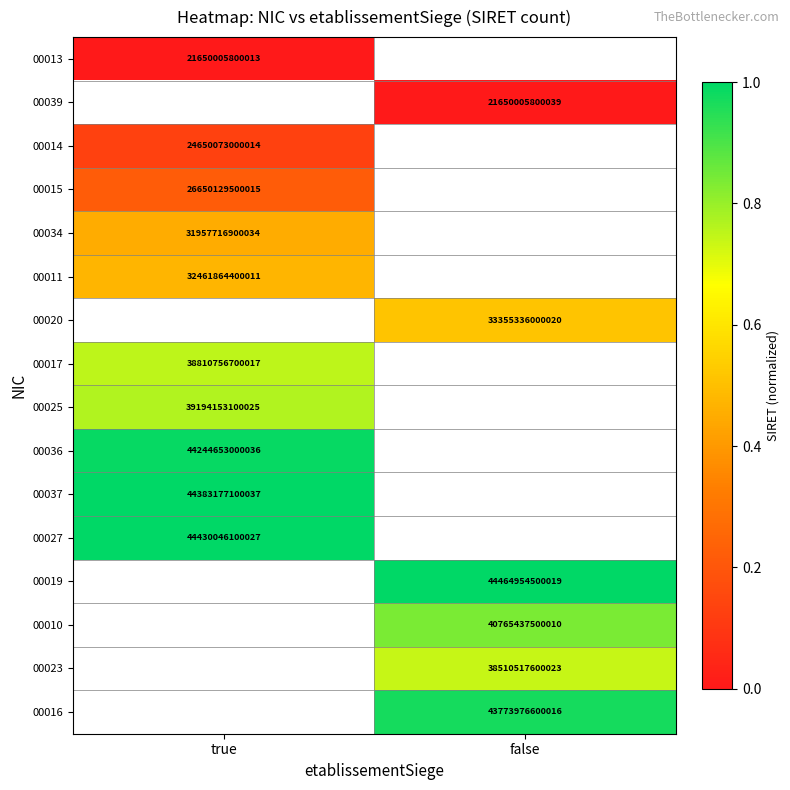

Is it true that 00036 equals 62898170045365 at true?

False